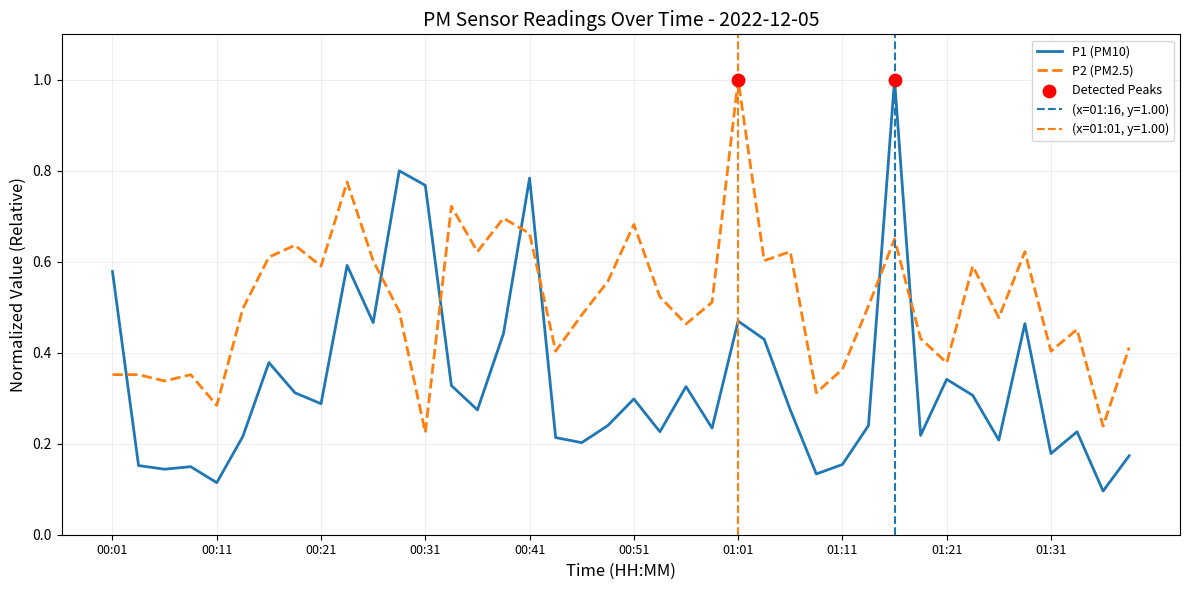

At which category is the sum across all series the highest?

30